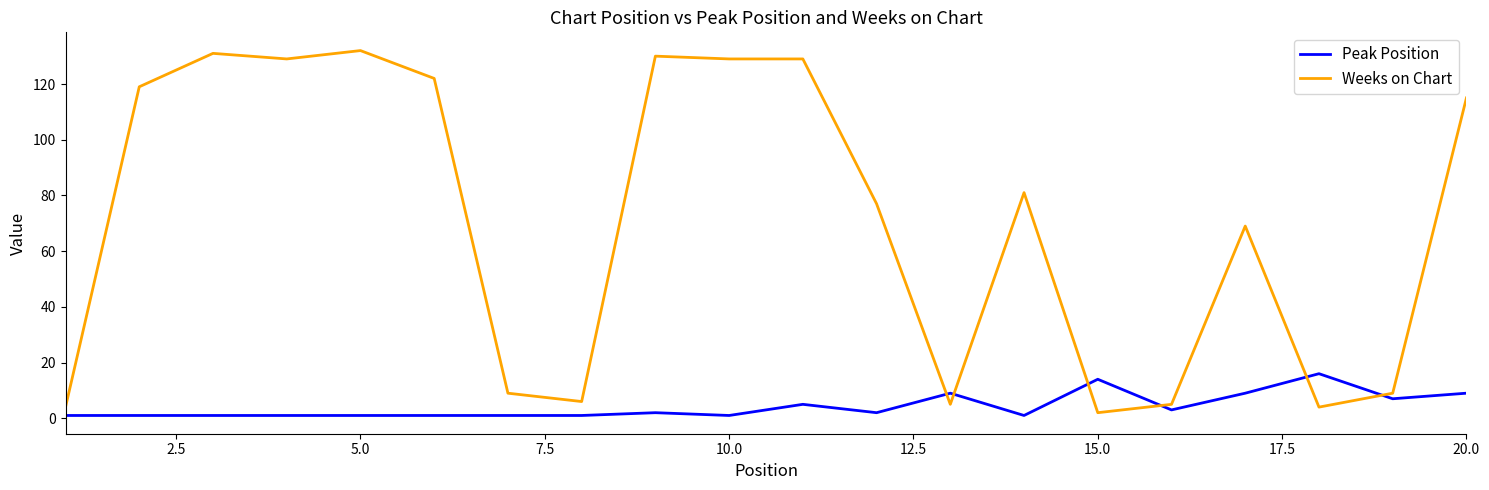

What is the maximum value shown in the chart?

132